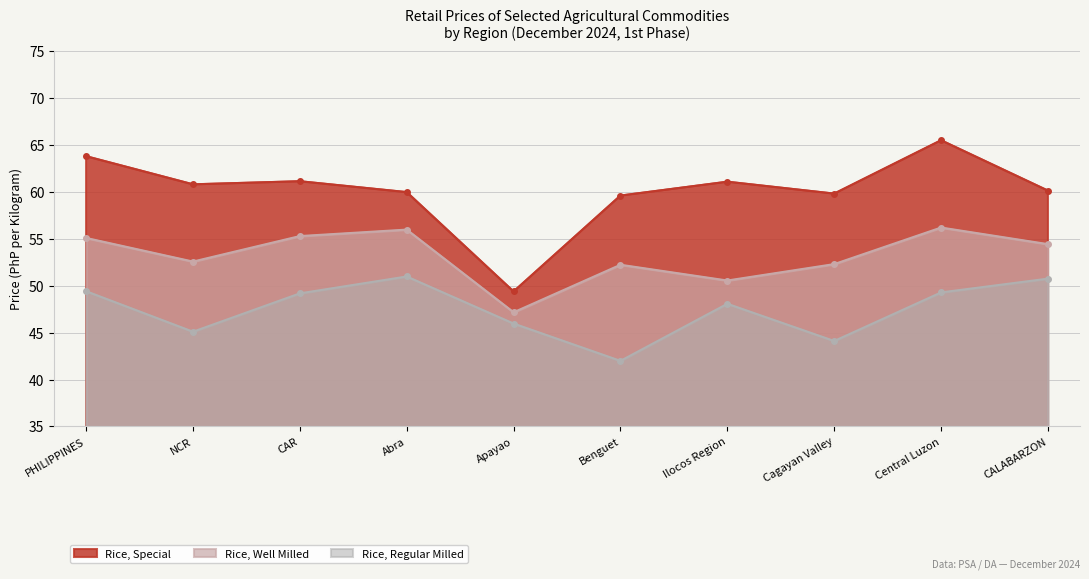

Reading left to right, what are all the values shown in this chart?

Rice, Special: 63.8	60.8	61.2	60.0	49.4	59.6	61.1	59.8	65.5	60.2
Rice, Well Milled: 55.1	52.6	55.3	56.0	47.2	52.2	50.6	52.3	56.2	54.5
Rice, Regular Milled: 49.4	45.1	49.2	51.0	46.0	42.0	48.1	44.1	49.3	50.8